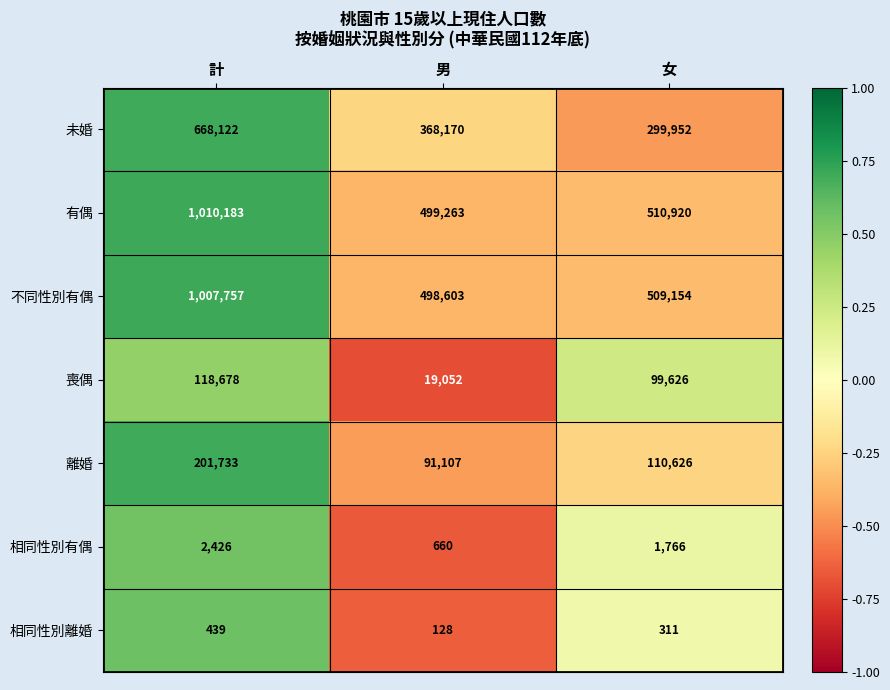

What is the total value across all series at 女?

1532355